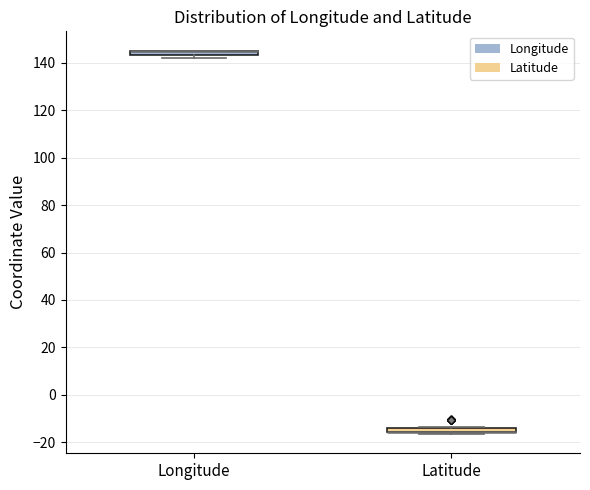

Where is the upper edge of the box for Longitude on the y-axis? The values are not printed on the chart, so give them approximately, as read against the axis.

146